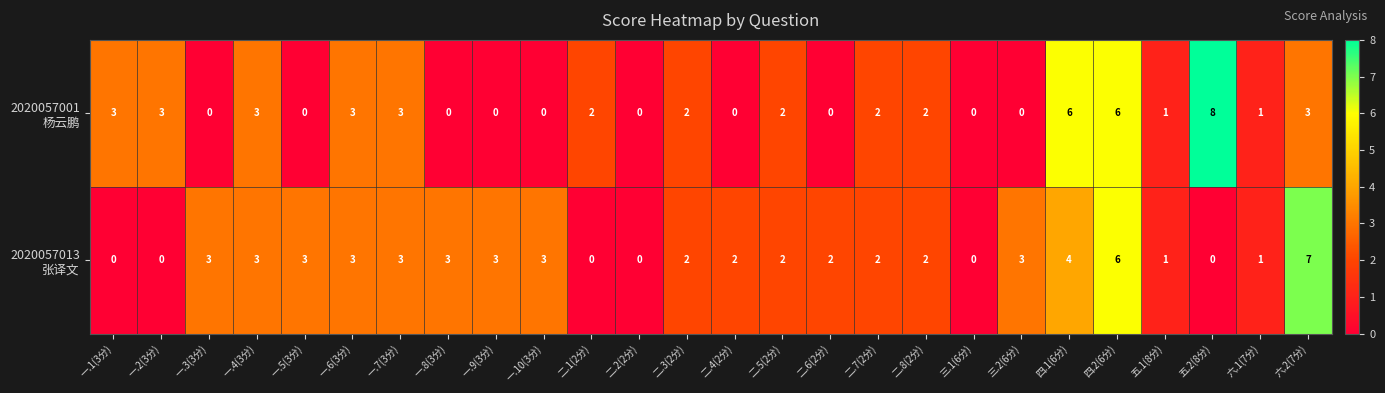

At which category is the sum across all series the highest?

四.2(6分)